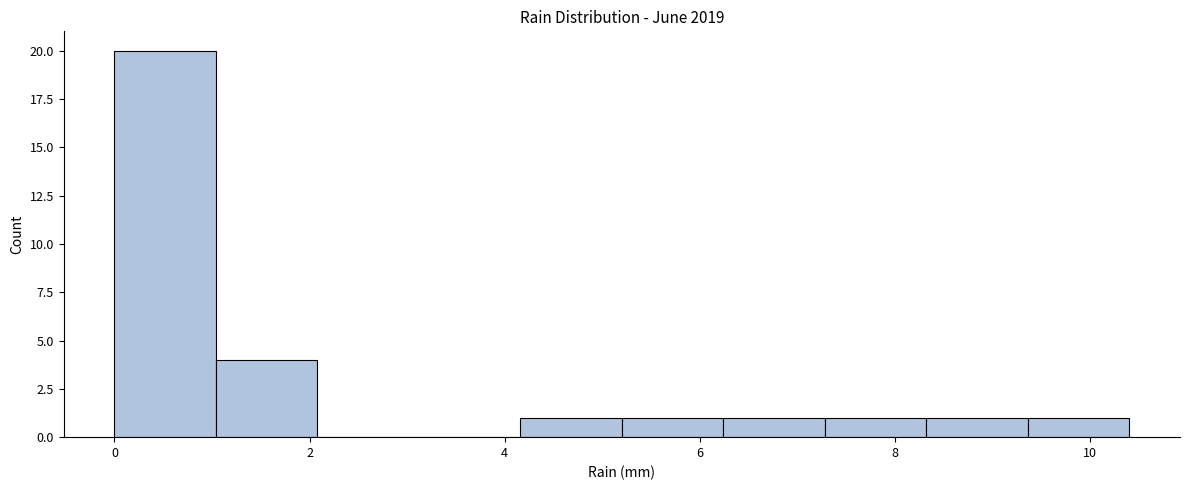

What is the height of the bar covering 4.16 to 5.20 on the x-axis? Neither the bar edges nor the heights are printed on the chart, so give them approximately, as read against the axes.

1